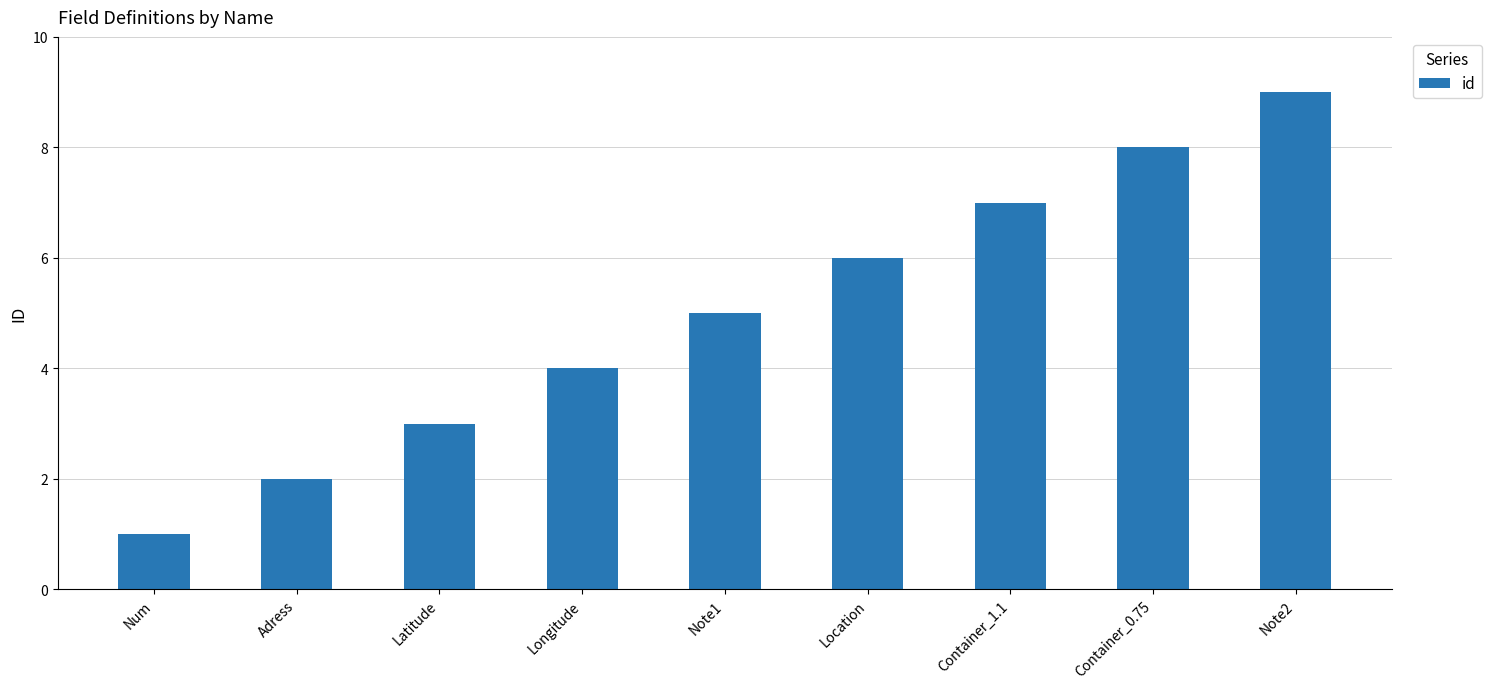

The value at Container_0.75 is 2. True or false?

False